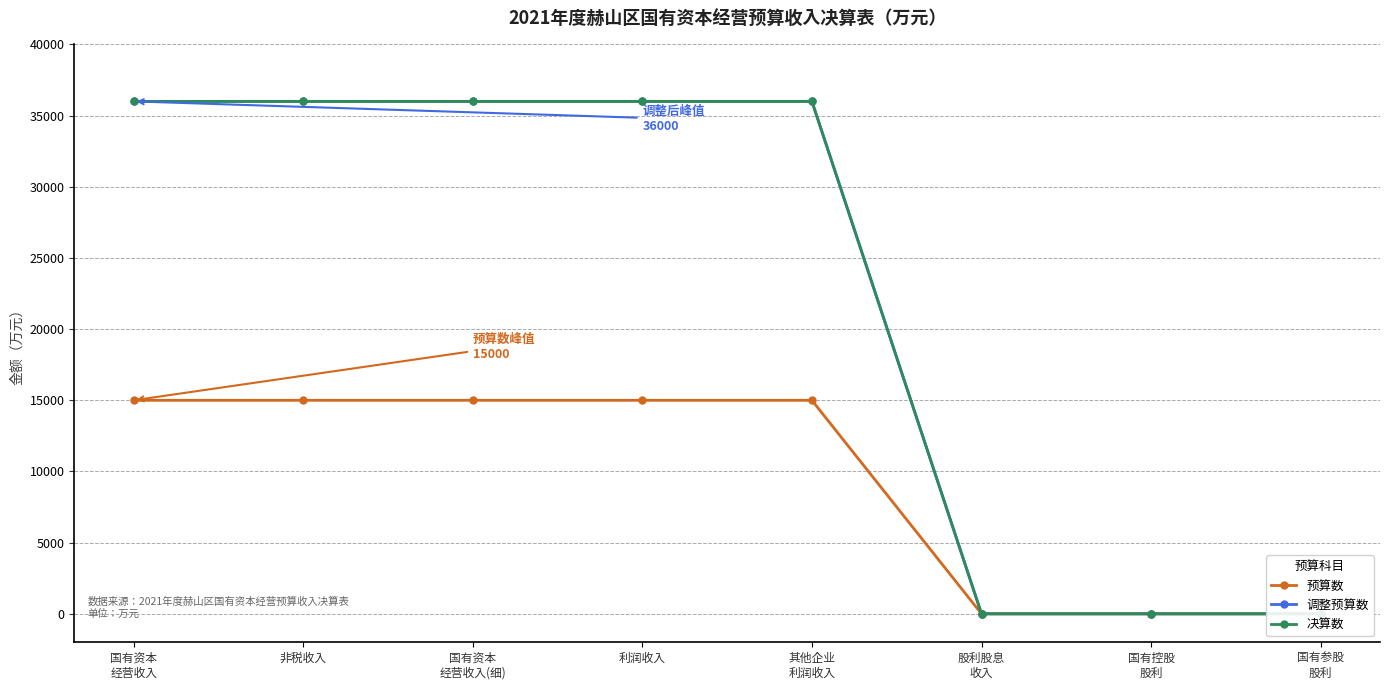

Which has a higher value, 非税收入 or 国有资本
经营收入(细)?

非税收入